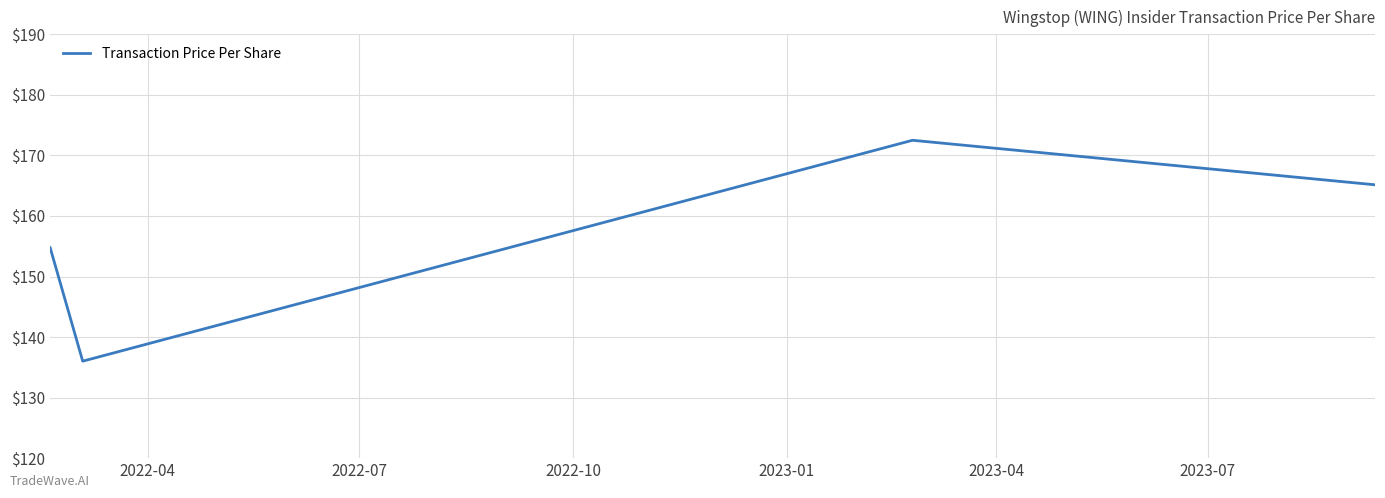

What is the difference between the maximum and minimum values?

36.5